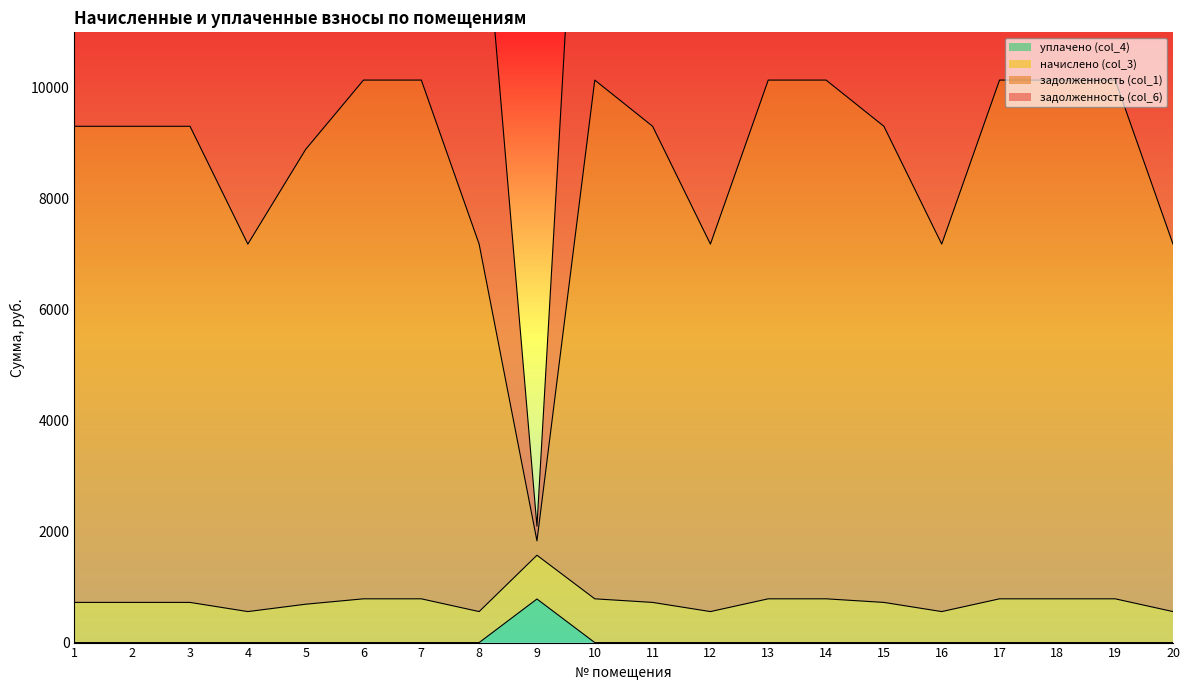

The value of уплачено (col_4) at 9 is 785.4. True or false?

True